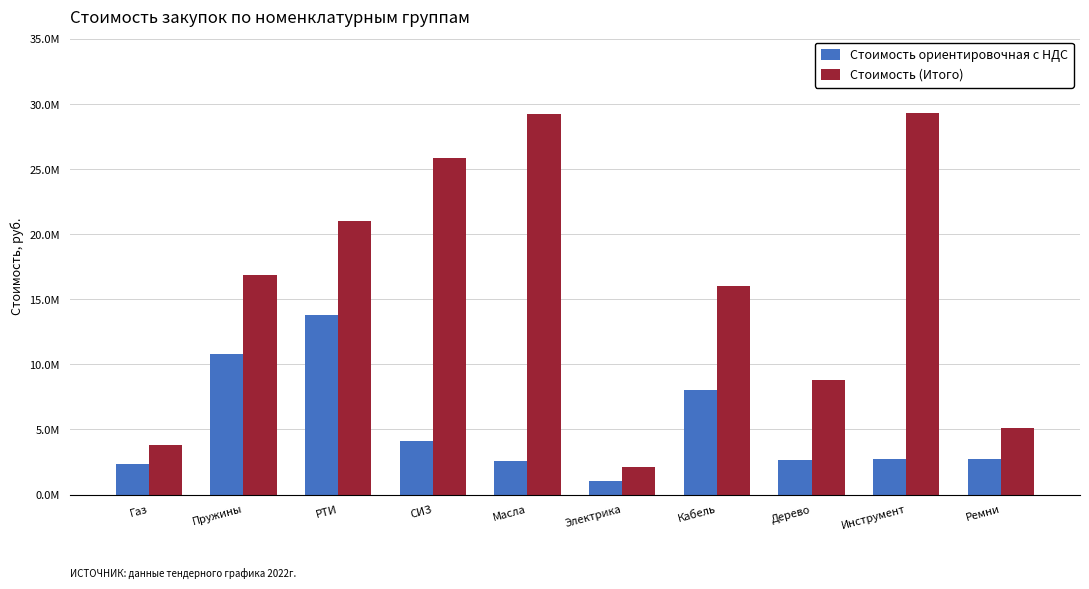

Rank the categories by Стоимость ориентировочная с НДС value from lowest to highest.

Электрика, Газ, Масла, Дерево, Инструмент, Ремни, СИЗ, Кабель, Пружины, РТИ